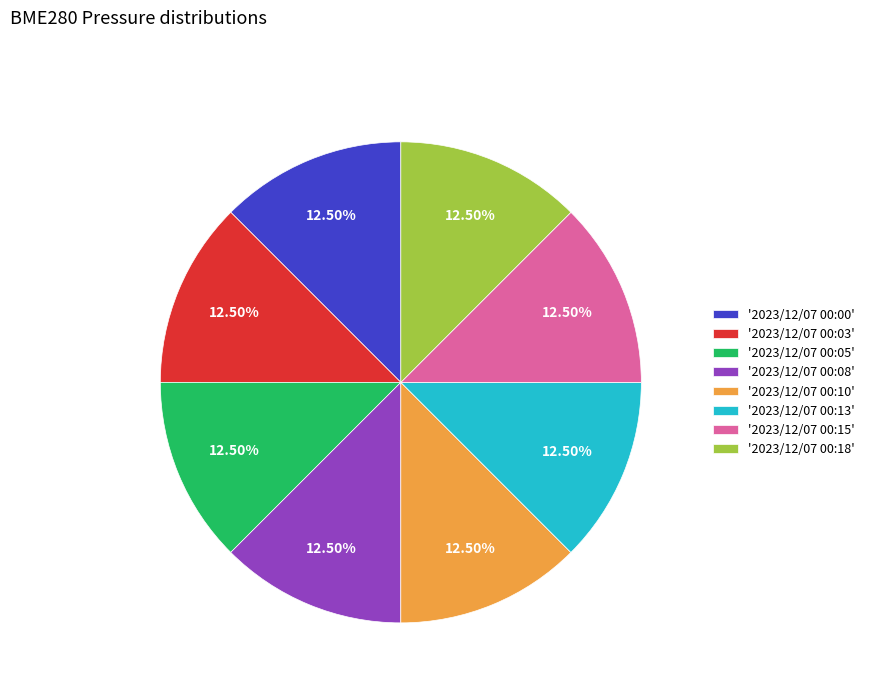

Combined, do '2023/12/07 00:00' and '2023/12/07 00:03' account for over 50%?

No